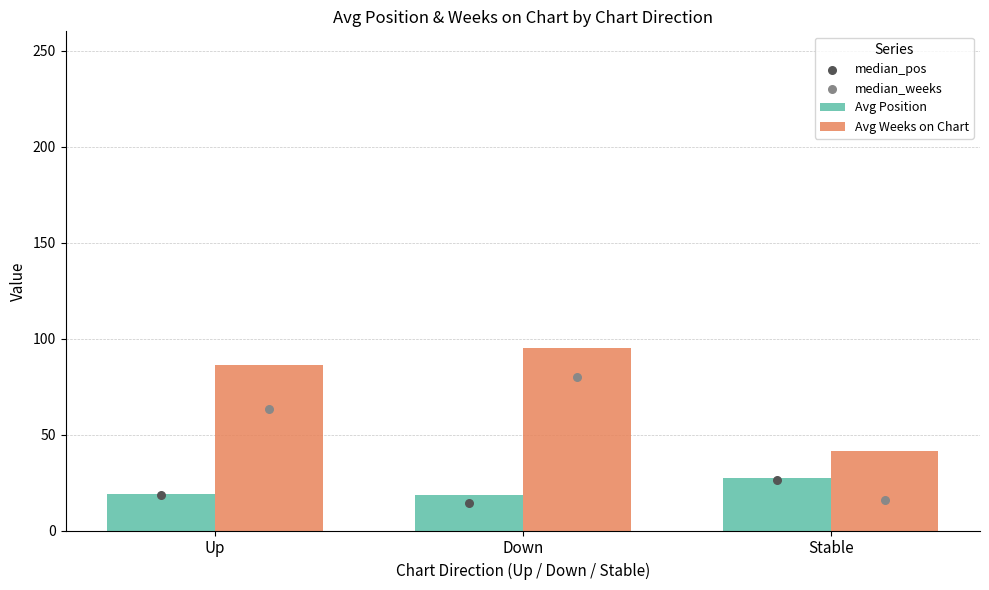

Which series has the largest Y range (max minus min)?

median_weeks